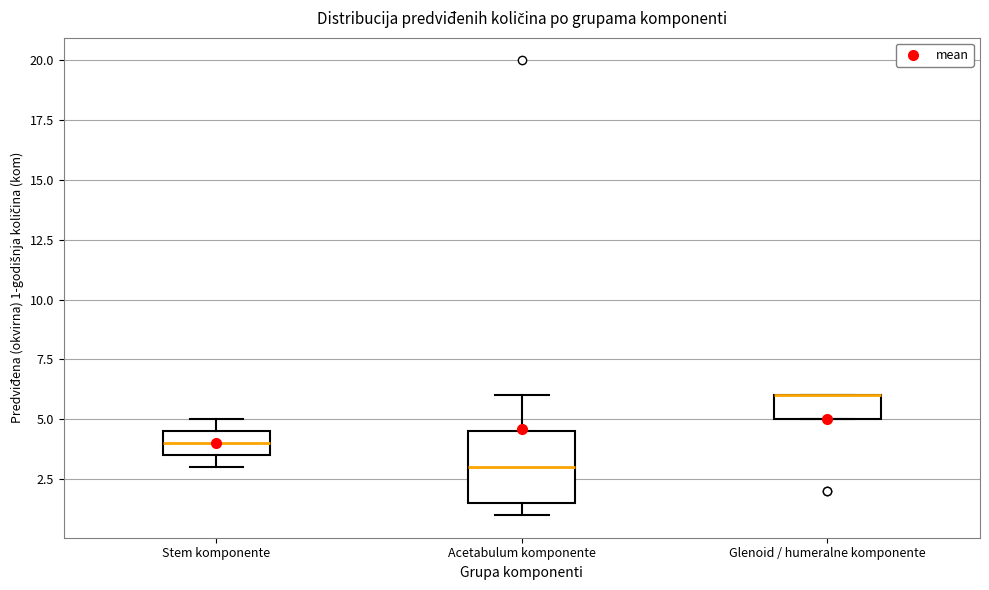

Which box is the tallest, from its lower edge to its upper edge?

Acetabulum komponente